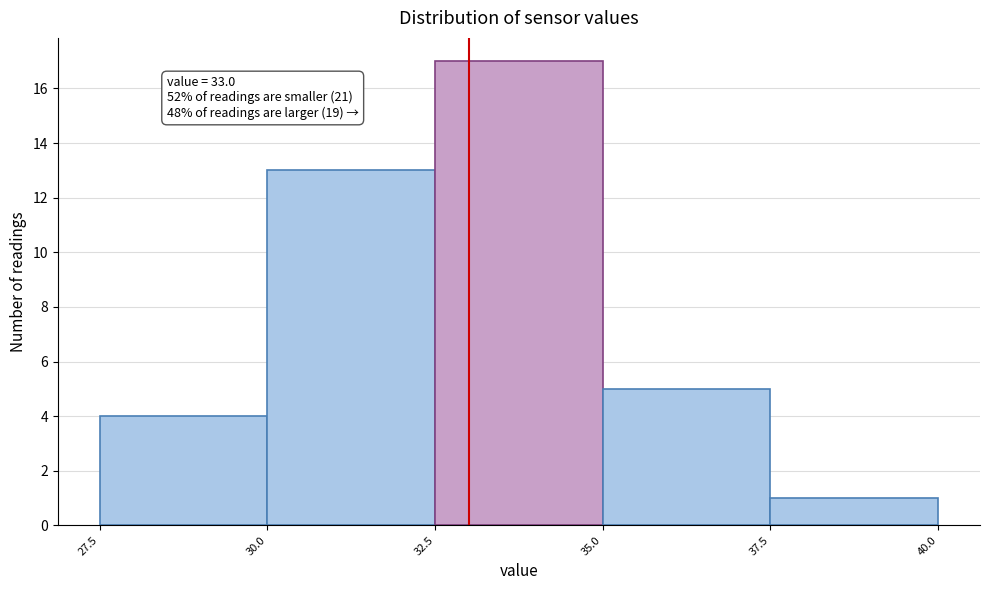

Which range on the x-axis has the tallest bar?

32.5 to 35.0